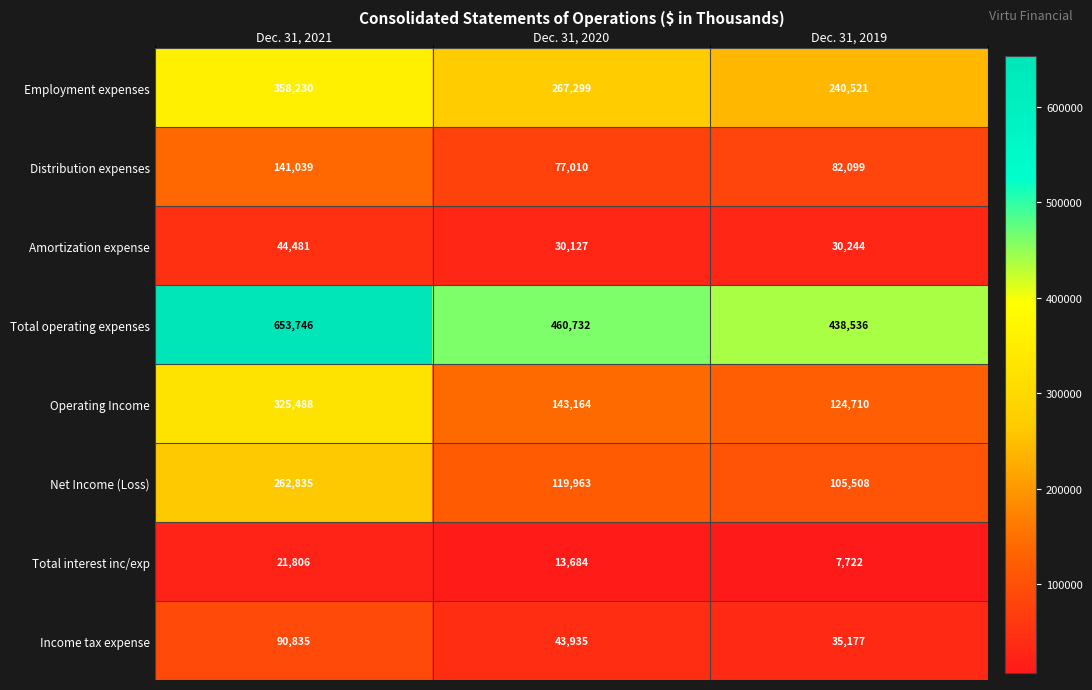

Which series has the largest total across all categories?

Total operating expenses